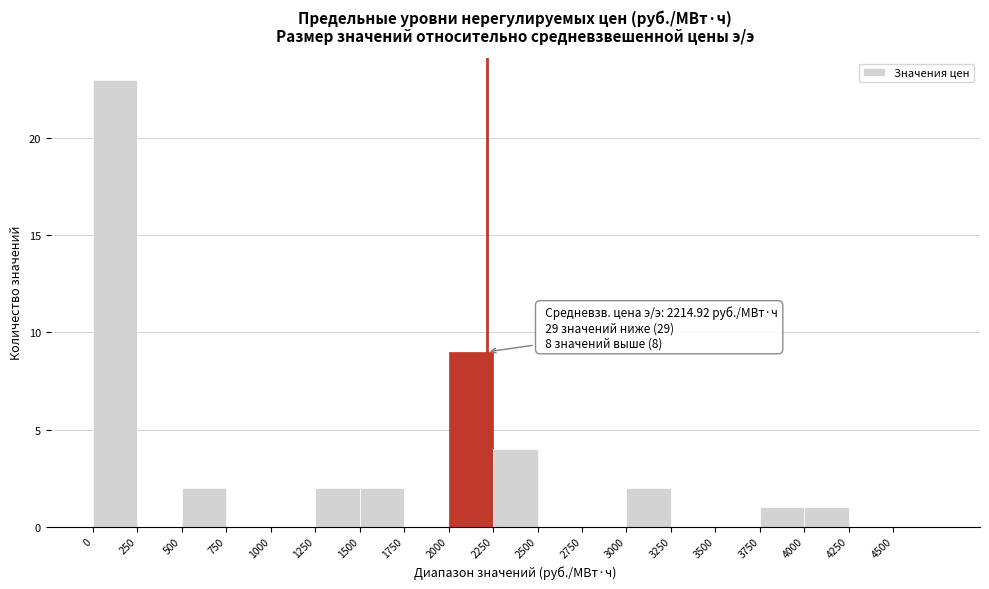

Which range on the x-axis has the tallest bar?

0 to 250